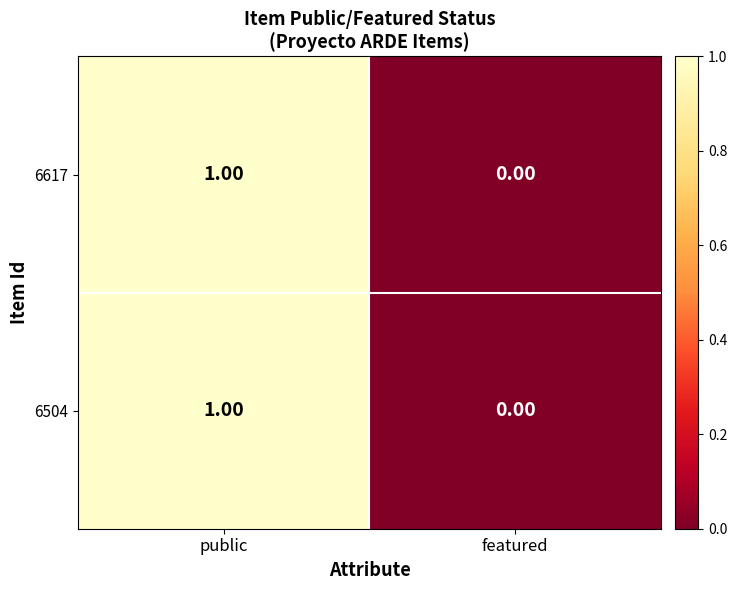

List the labels in order of 6504 value, largest first.

public, featured